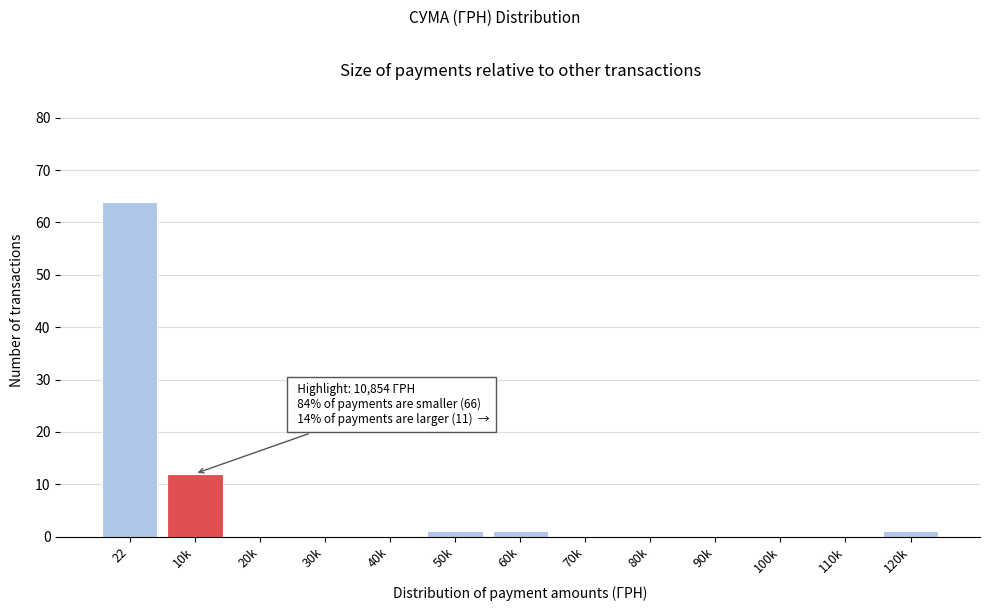

Reading left to right, list all the values displayed in this chart.

22=64	10k=12	20k=0	30k=0	40k=0	50k=1	60k=1	70k=0	80k=0	90k=0	100k=0	110k=0	120k=1